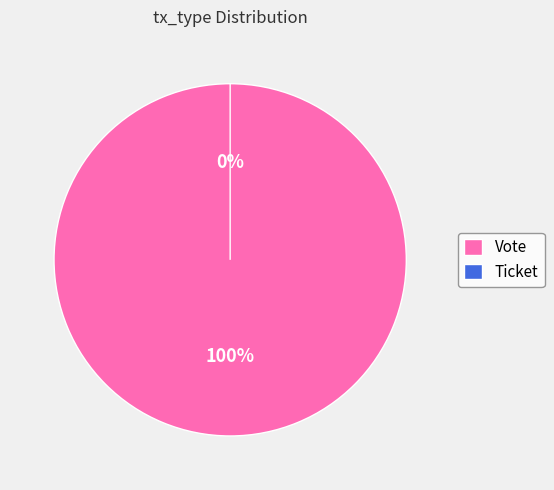

How many segments does this pie chart have?

2